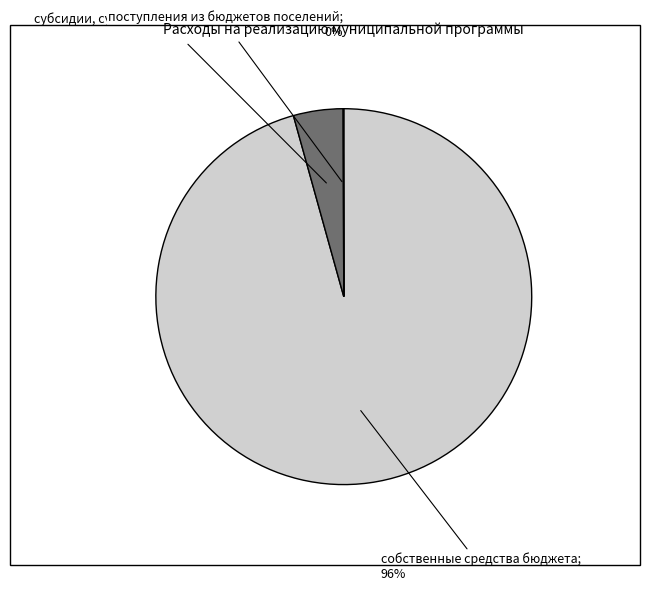

To the nearest percent, what is the average slice percentage?

33%